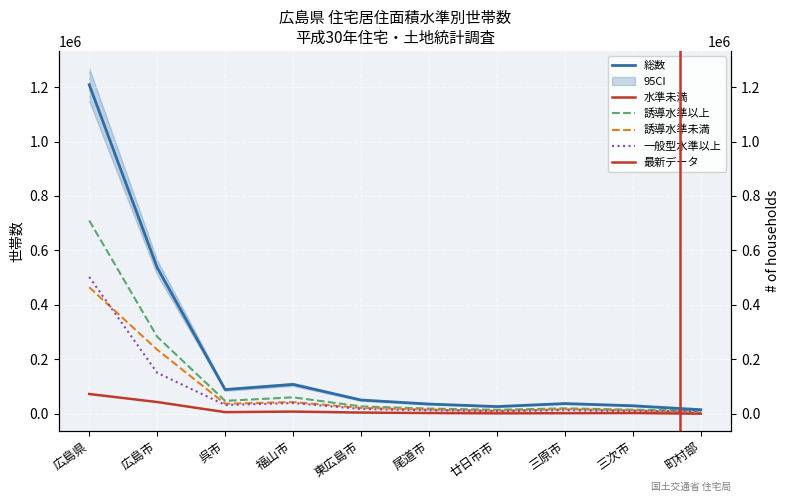

What is the label of the 1st point from the left?

広島県